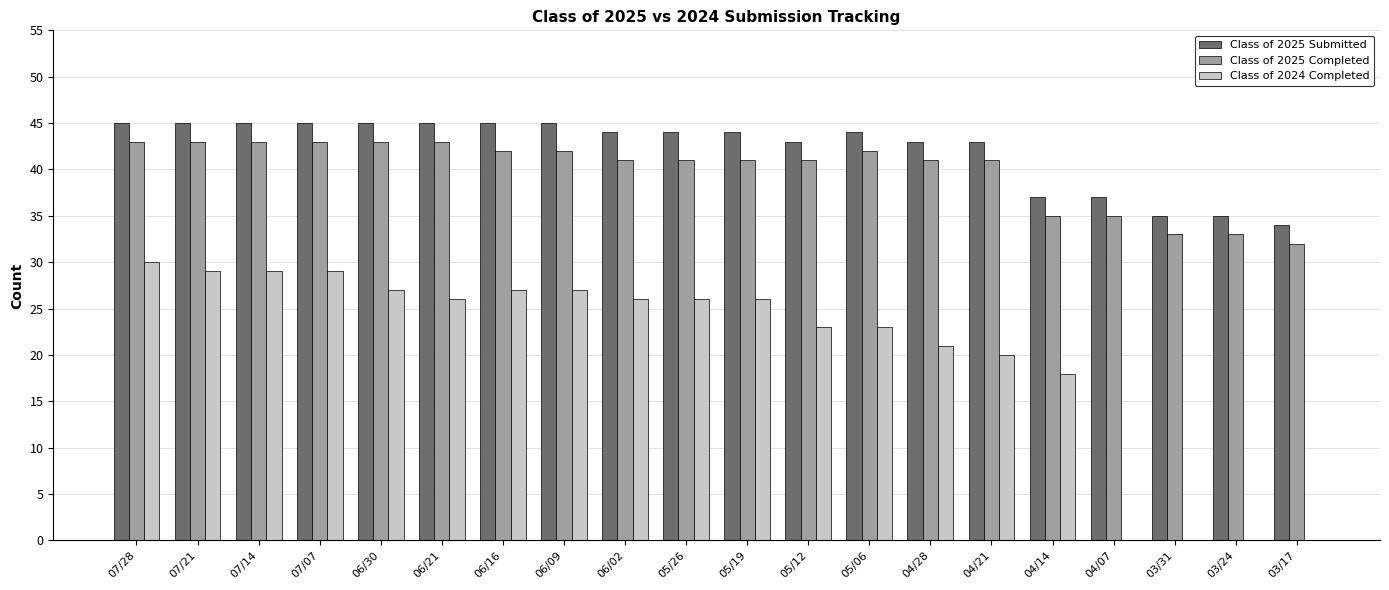

The value of Class of 2025 Completed at 04/28 is 41. True or false?

True